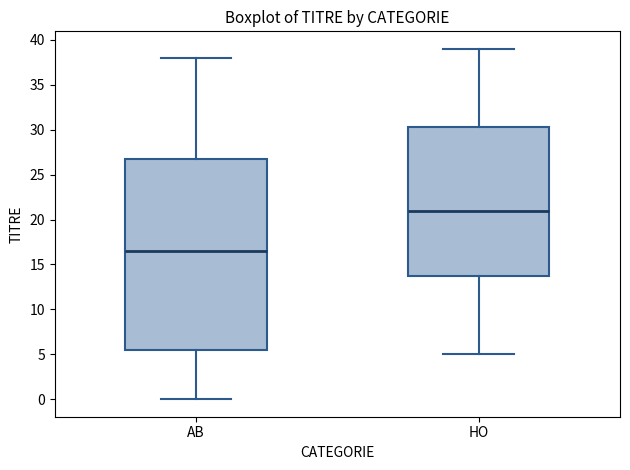

Reading left to right, read every box against the y-axis: the position of its median line, the range the box covers, and the ends of its whiskers. The values are not printed on the chart, so give them approximately, as read against the axis.

AB: median 16.5, box 5.5 to 27.0, whiskers 0.0 to 38.0
HO: median 21.0, box 14.0 to 30.5, whiskers 5.0 to 39.0